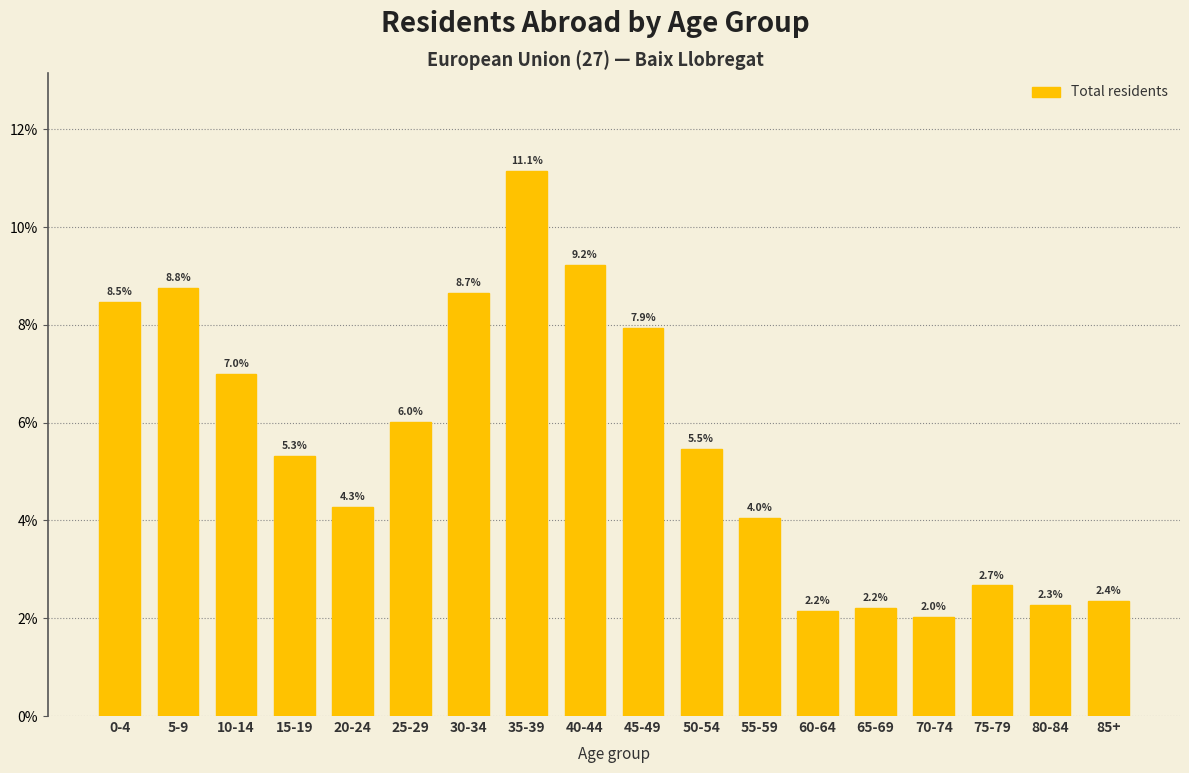

Reading right to left, extract all data points from this chart.

2.4	2.3	2.7	2.0	2.2	2.2	4.0	5.5	7.9	9.2	11.1	8.7	6.0	4.3	5.3	7.0	8.8	8.5